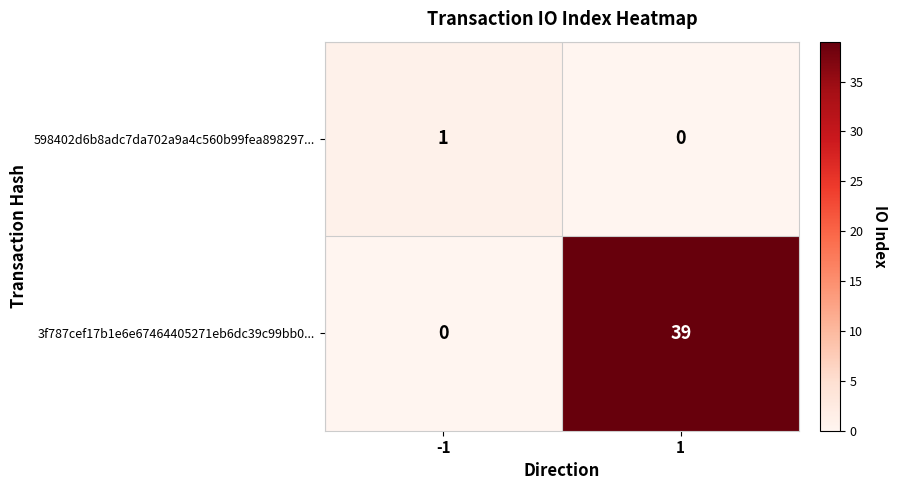

What is the sum of the 3f787cef17b1e6e67464405271eb6dc39c99bb0... values at 1 and -1?

39